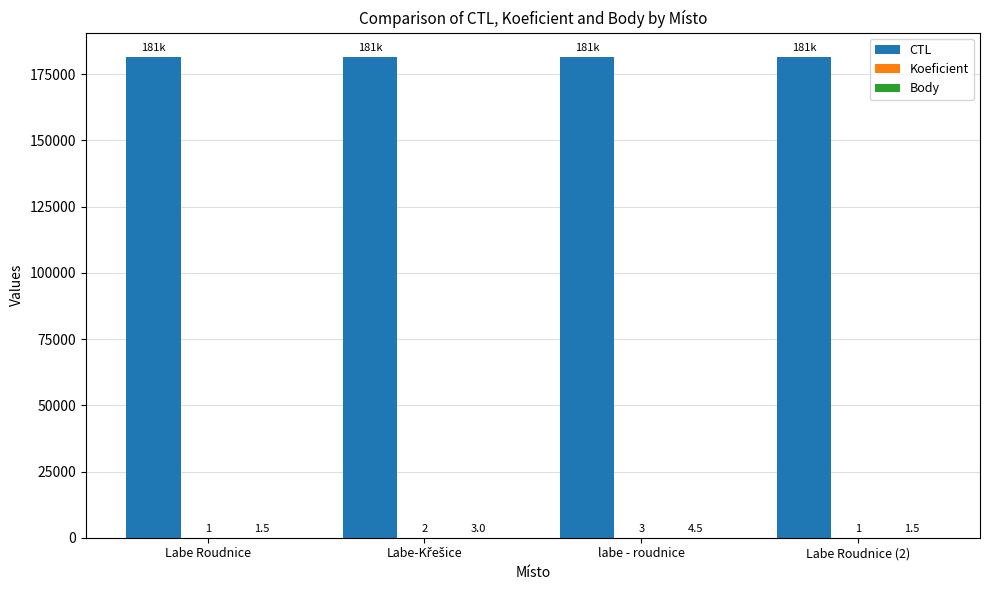

Where is CTL nearest to the value 181613?

labe - roudnice